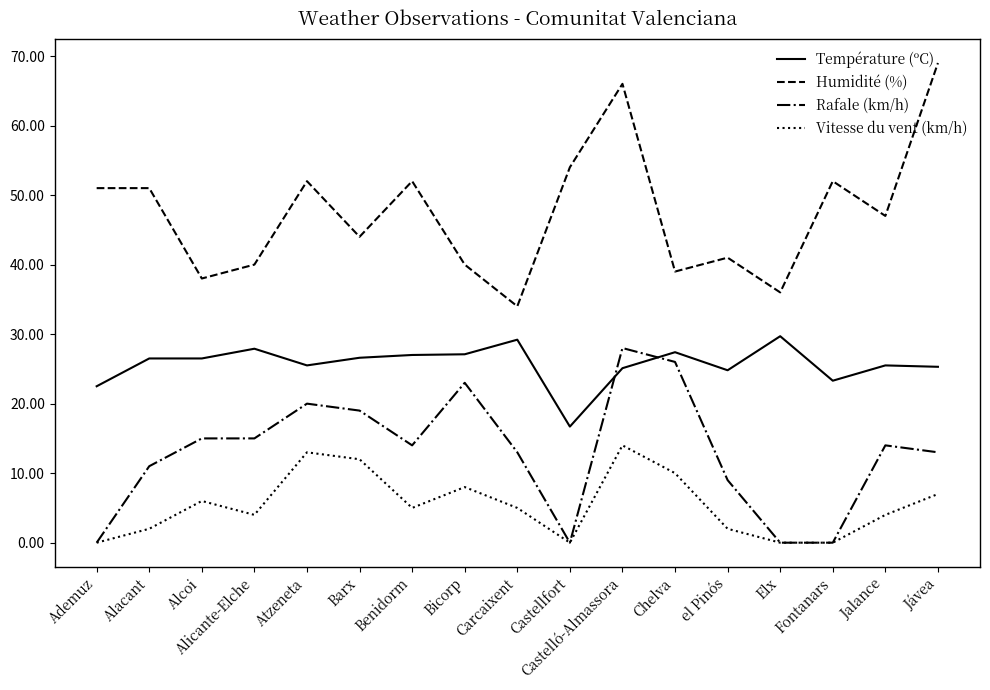

Does the chart have visible grid lines?

No